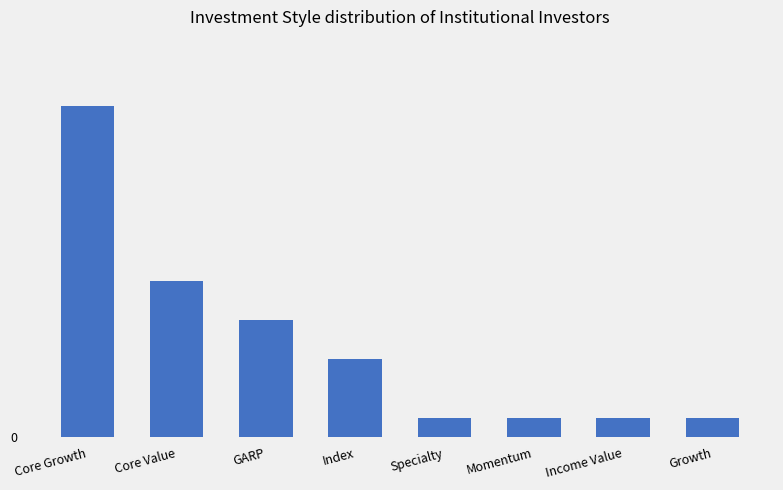

Where does the data first go above 4?

Core Growth